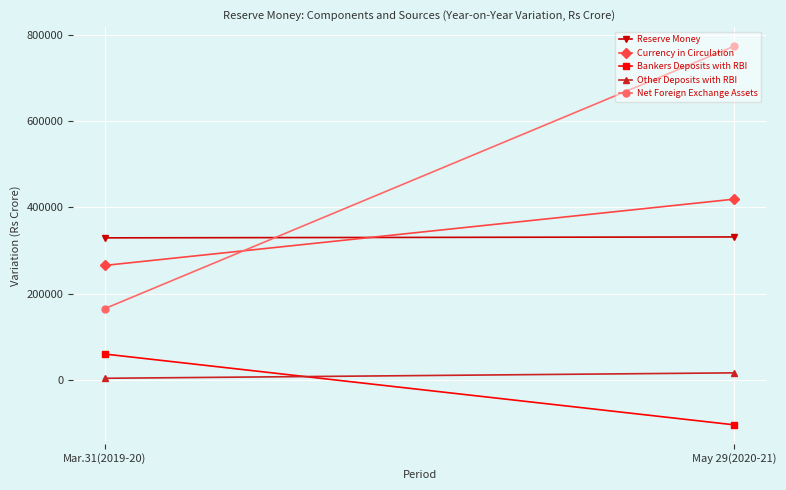

What is the value of the Currency in Circulation point at the 2nd from the left?

419143